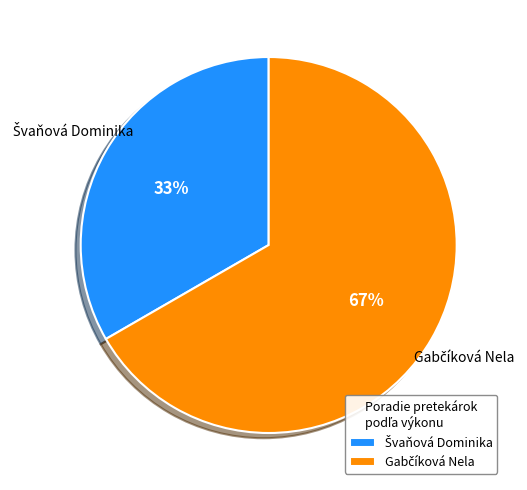

Is there any slice that represents more than half of the pie?

Yes